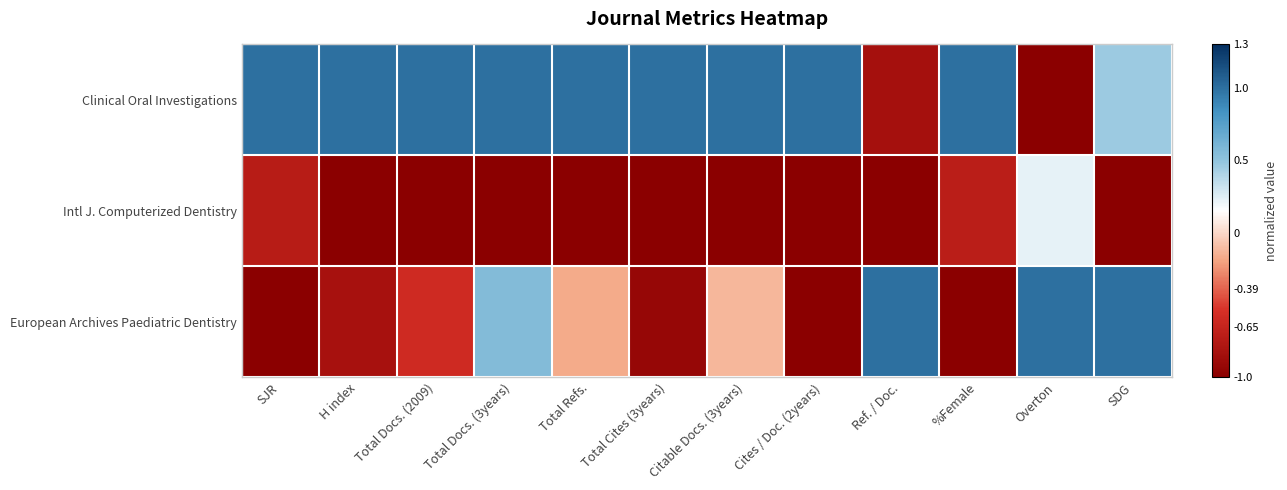

What is the minimum value shown in the chart?

-1.0